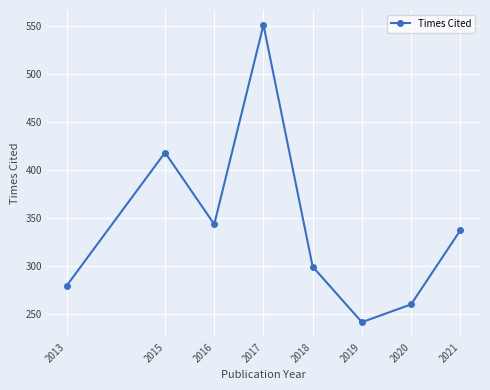

Approximately how many times larger is the value at 2020 compared to 2015?

0.6